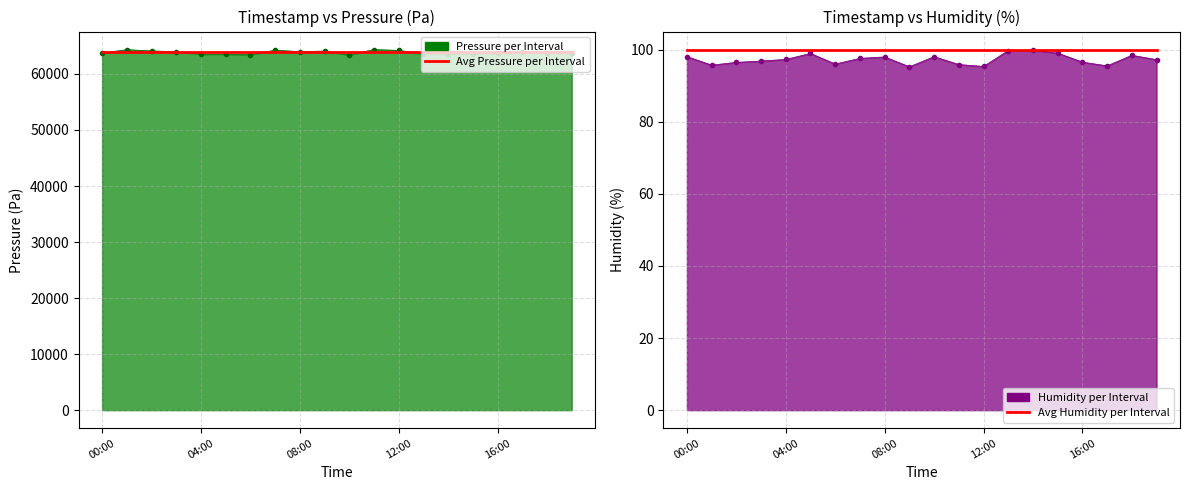

True or false: Avg Pressure per Interval and humidity cross at least once.

False